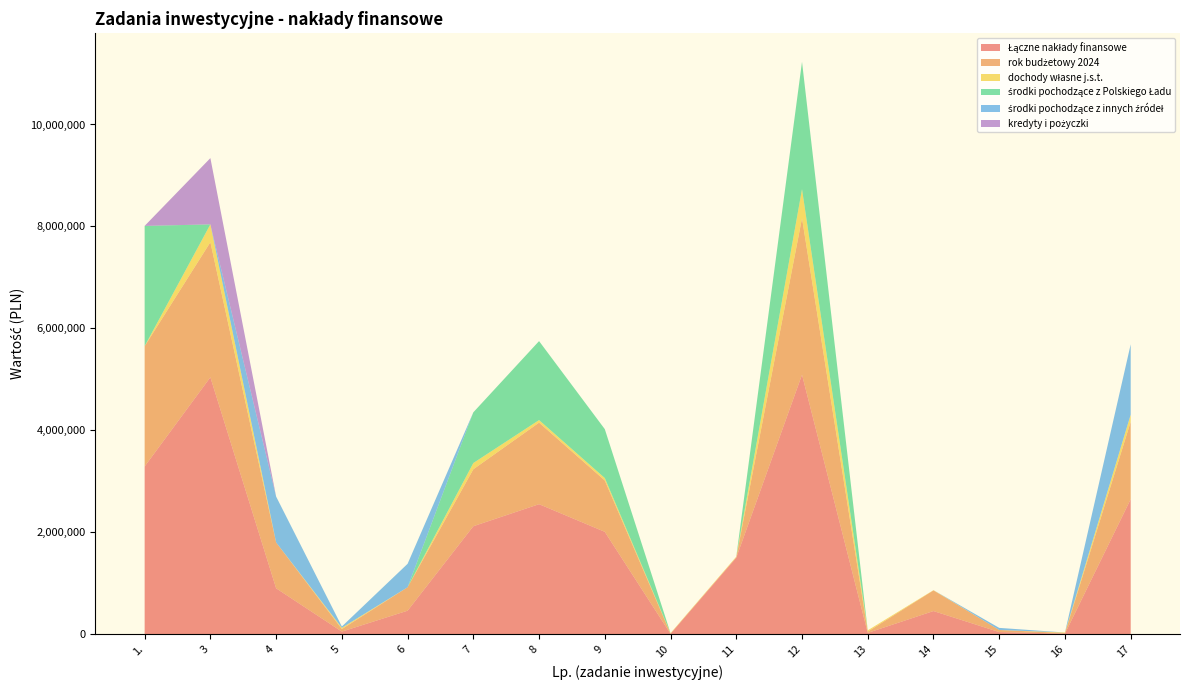

Reading left to right, extract all data points from this chart.

Łączne nakłady finansowe: 1.=3290000	3=5040000	4=900000	5=50000	6=460000	7=2117500	8=2550000	9=2007500	10=6600	11=1500000	12=5090000	13=25000	14=453308	15=41000	16=10799	17=2649000
rok budżetowy 2024: 1.=2360000	3=2650000	4=900000	5=50000	6=460000	7=1117500	8=1600000	9=1007500	10=6600	11=10000	12=3070000	13=25000	14=405000	15=41000	16=10799	17=1519000
dochody własne j.s.t.: 1.=0	3=350000	4=0	5=25000	6=0	7=122500	8=50000	9=47500	10=6600	11=10000	12=570000	13=25000	14=5000	15=0	16=10799	17=140000
środki pochodzące z Polskiego Ładu: 1.=2360000	3=0	4=0	5=0	6=0	7=995000	8=1550000	9=960000	10=0	11=0	12=2500000	13=0	14=0	15=0	16=0	17=0
środki pochodzące z innych źródeł: 1.=0	3=0	4=900000	5=25000	6=460000	7=0	8=0	9=0	10=0	11=0	12=0	13=0	14=0	15=41000	16=0	17=1379000
kredyty i pożyczki: 1.=0	3=1300000	4=0	5=0	6=0	7=0	8=0	9=0	10=0	11=0	12=0	13=0	14=0	15=0	16=0	17=0